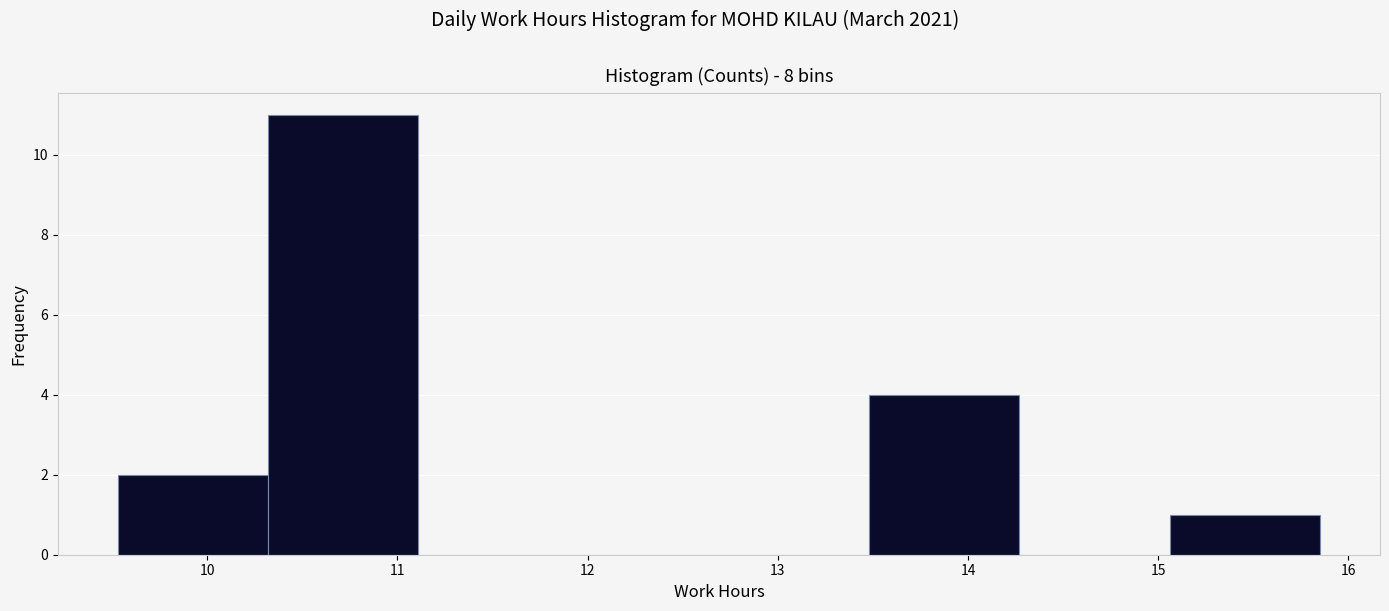

Reading left to right, transcribe this chart: for each bar, give the range it covers on the x-axis and its height. Neither the bar edges nor the heights are printed on the chart, so give them approximately, as read against the axes.

9.53 to 10.32: 2
10.32 to 11.11: 11
11.11 to 11.90: 0
11.90 to 12.69: 0
12.69 to 13.48: 0
13.48 to 14.27: 4
14.27 to 15.06: 0
15.06 to 15.85: 1